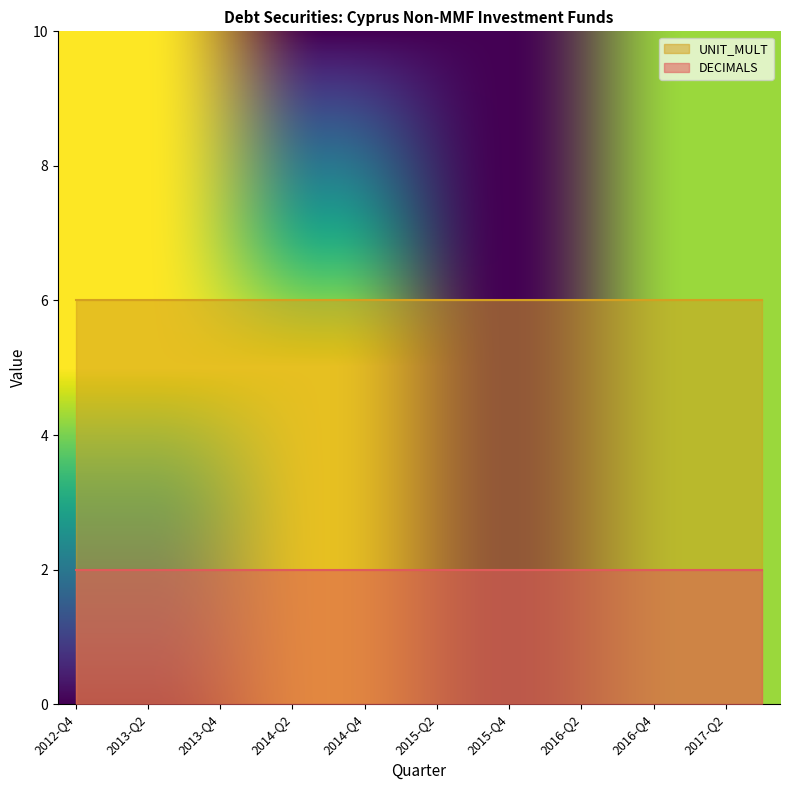

Read the UNIT_MULT value at 2013-Q2.

6